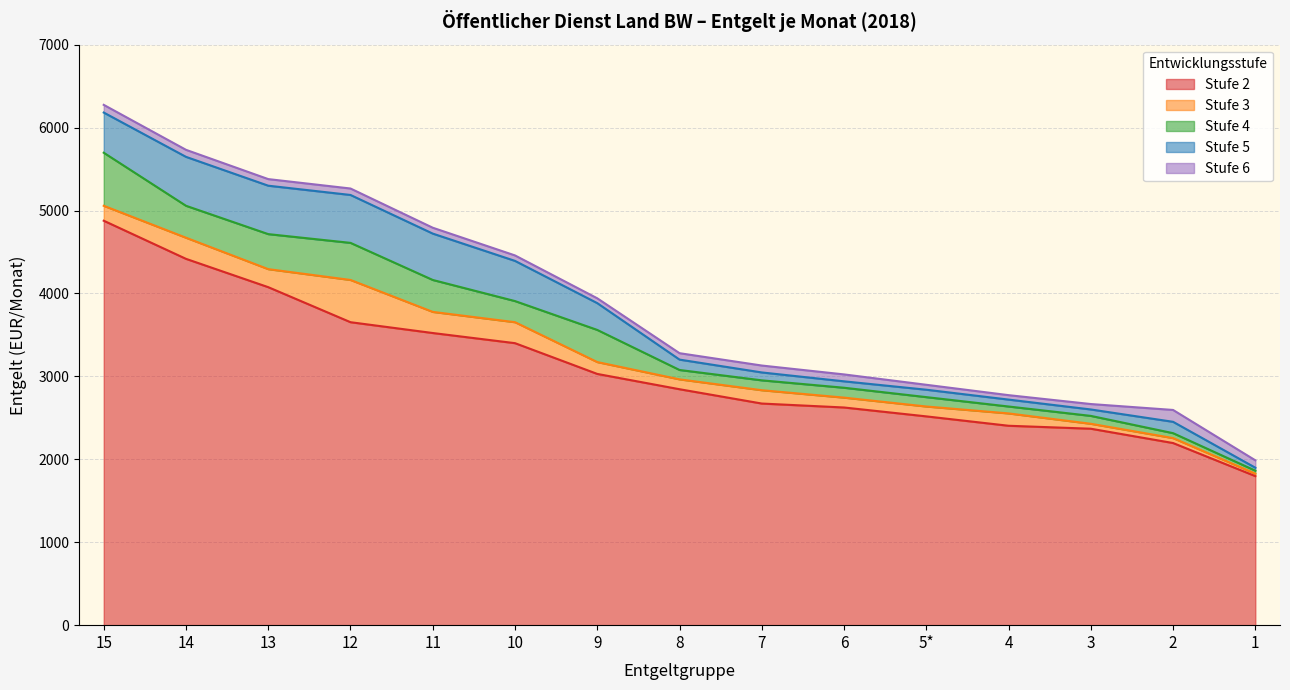

What is the maximum value shown in the chart?

6274.2